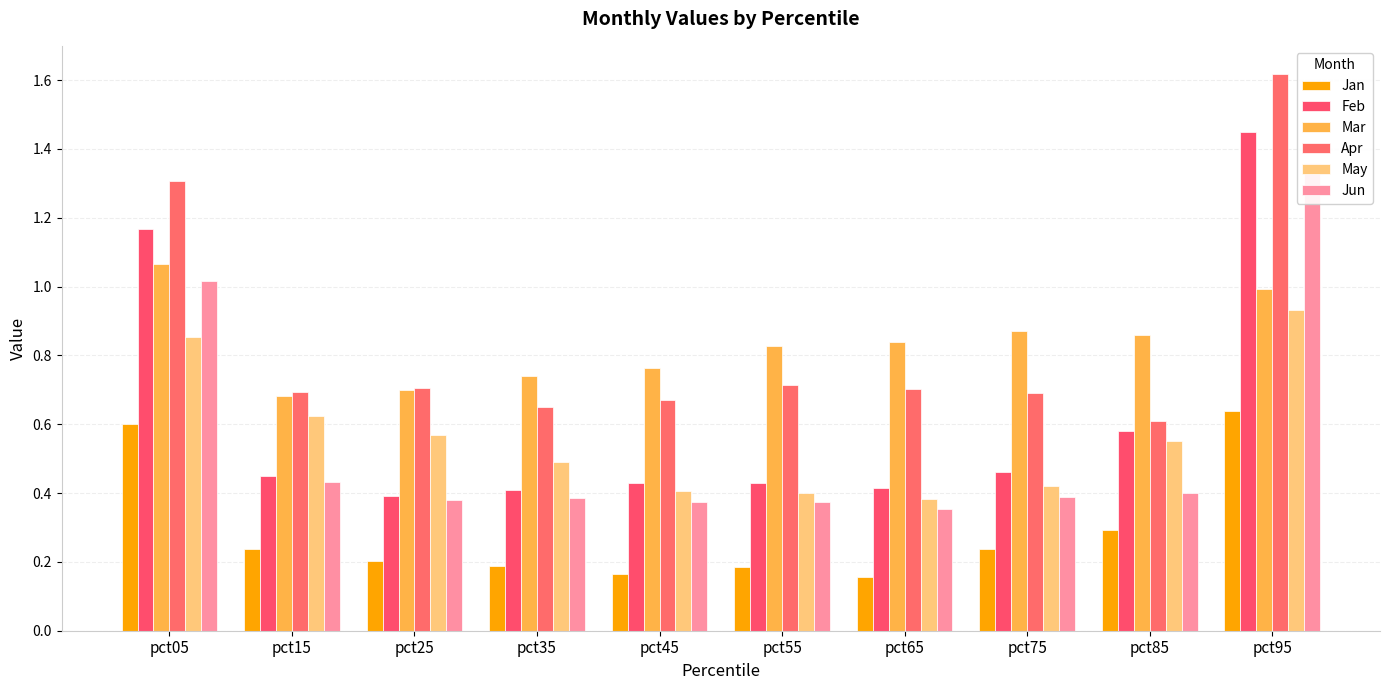

What is the minimum value for Jun?

0.4